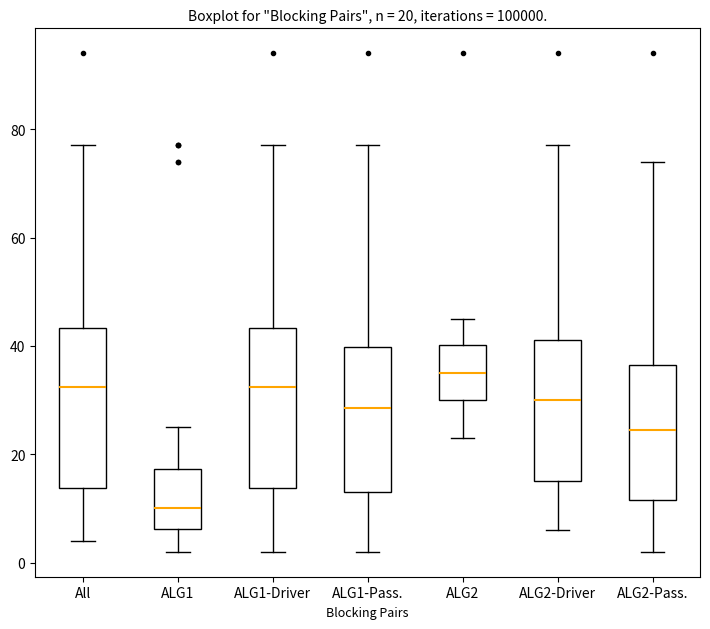

Which box's median line is the lowest?

ALG1